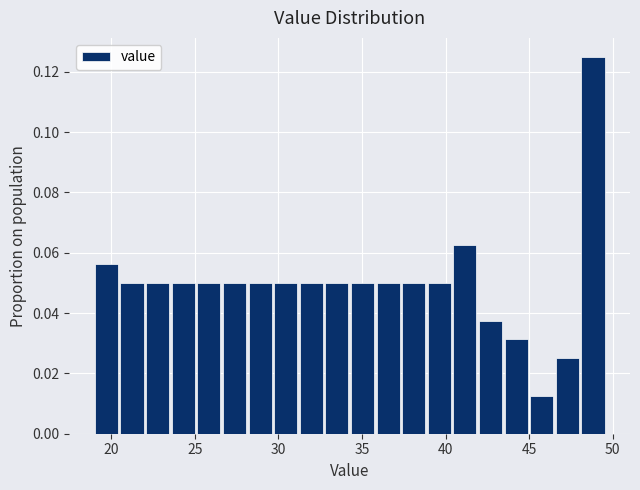

Read against the x-axis, roughly where is the centre of the tallest bar?

49.0